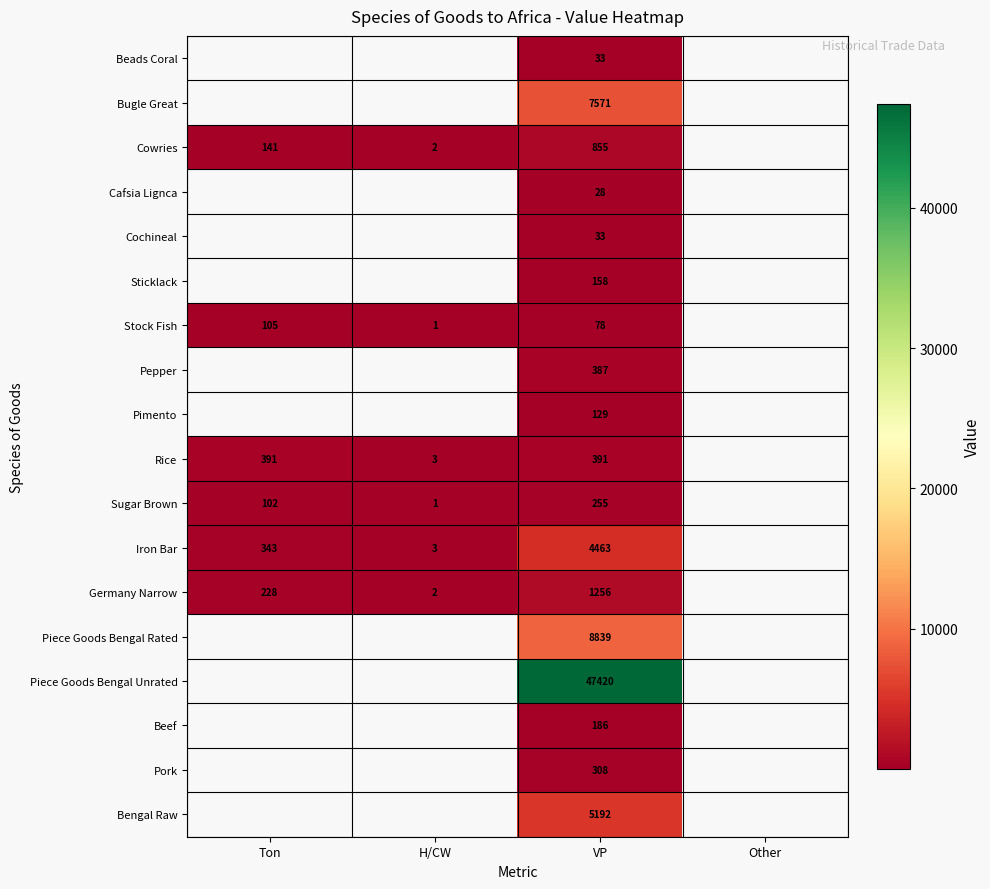

What is the difference between the highest and lowest values at VP?

47392